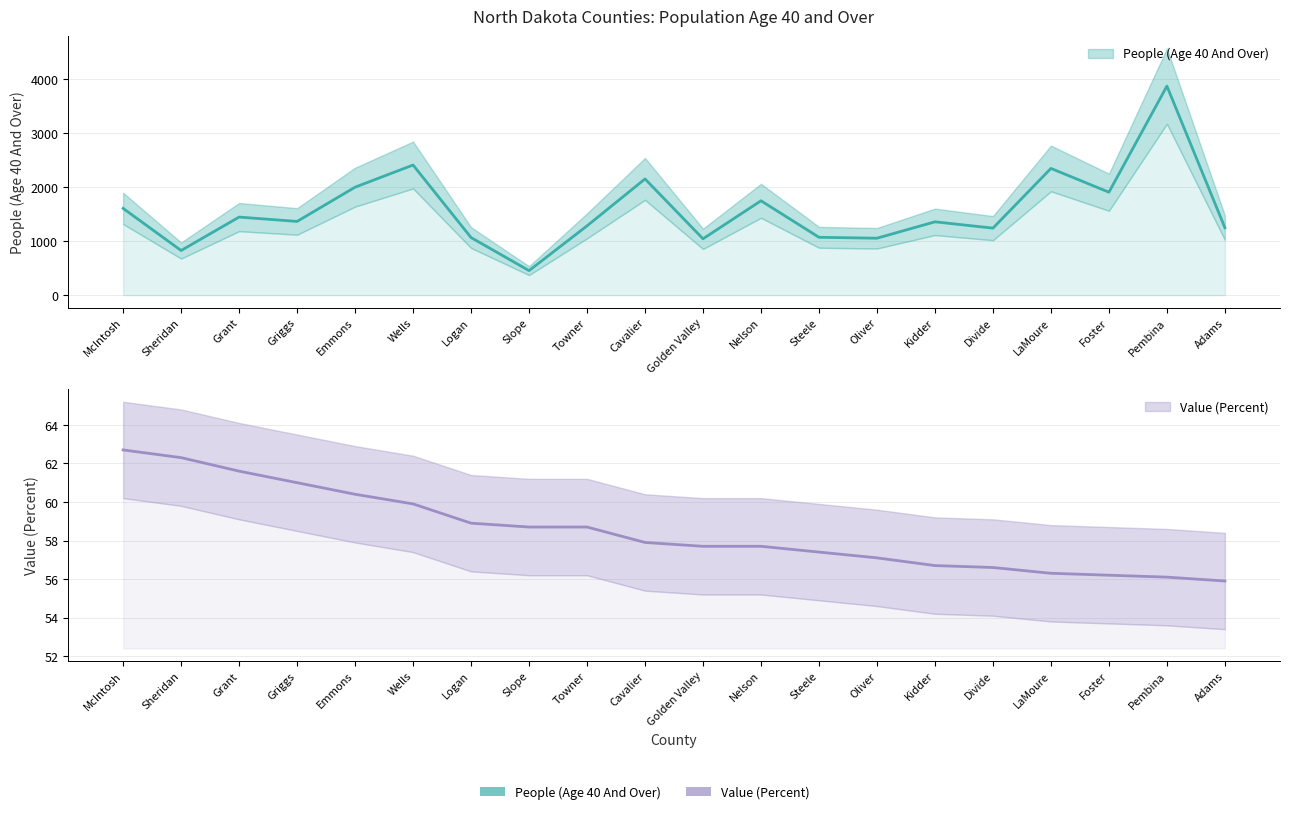

Rank the series by their average value, from highest to lowest.

People (Age 40 And Over), Value (Percent)